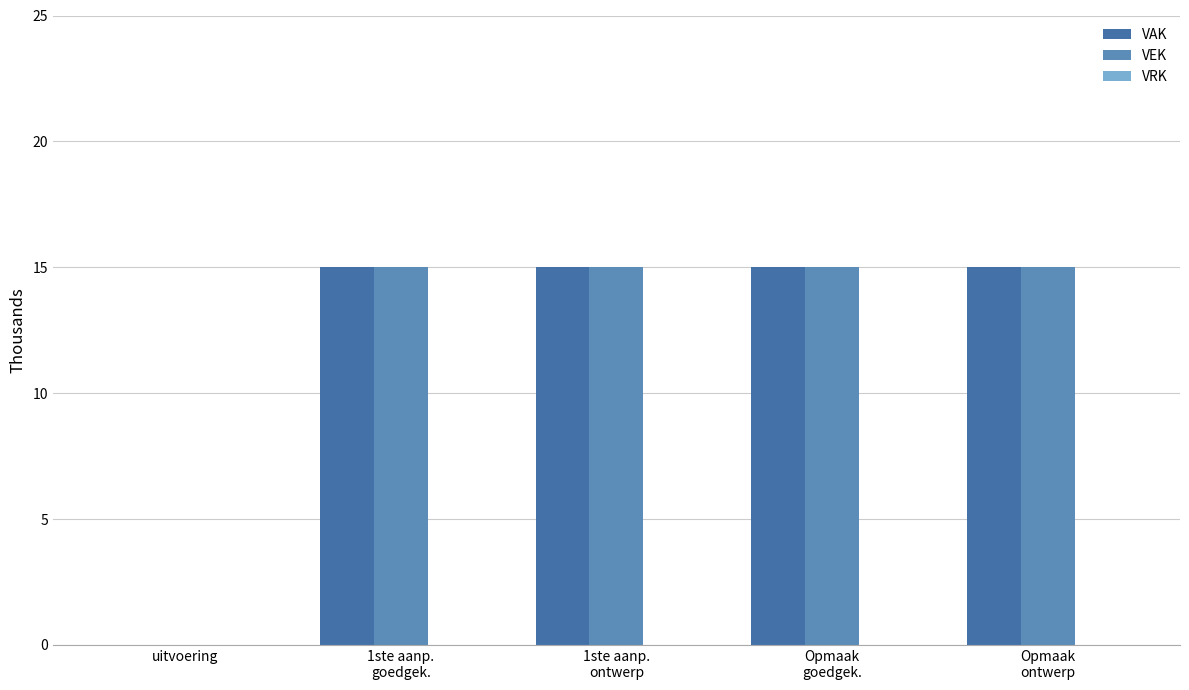

What is the label of the 4th bar from the right?

1ste aanp.
goedgek.